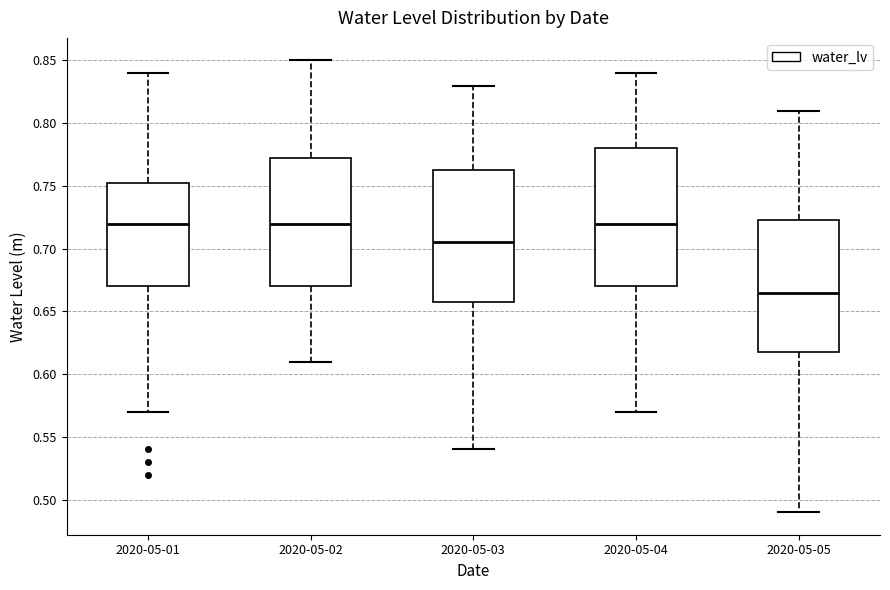

Reading left to right, transcribe this box plot: for each box, give where its median line is, the range the box spans, and where its two whiskers end, as read against the y-axis. The values are not printed on the chart, so give them approximately, as read against the axis.

2020-05-01: median 0.720, box 0.670 to 0.755, whiskers 0.570 to 0.840
2020-05-02: median 0.720, box 0.670 to 0.775, whiskers 0.610 to 0.850
2020-05-03: median 0.705, box 0.660 to 0.765, whiskers 0.540 to 0.830
2020-05-04: median 0.720, box 0.670 to 0.780, whiskers 0.570 to 0.840
2020-05-05: median 0.665, box 0.620 to 0.725, whiskers 0.490 to 0.810